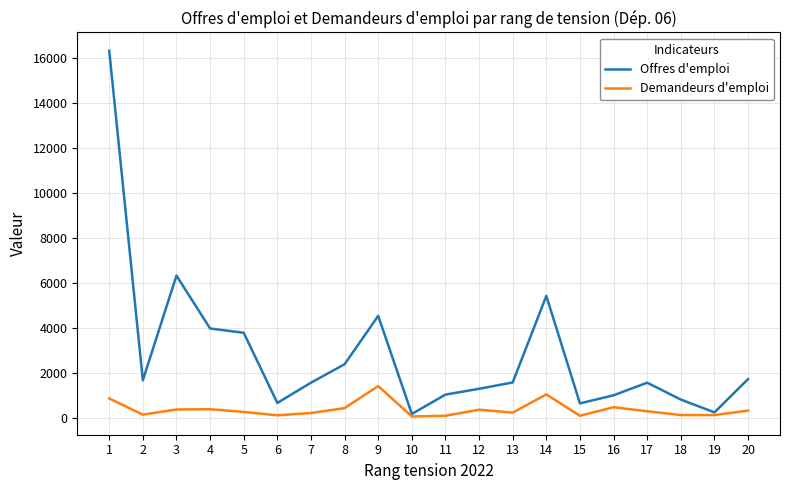

How many categories are shown in the chart?

20